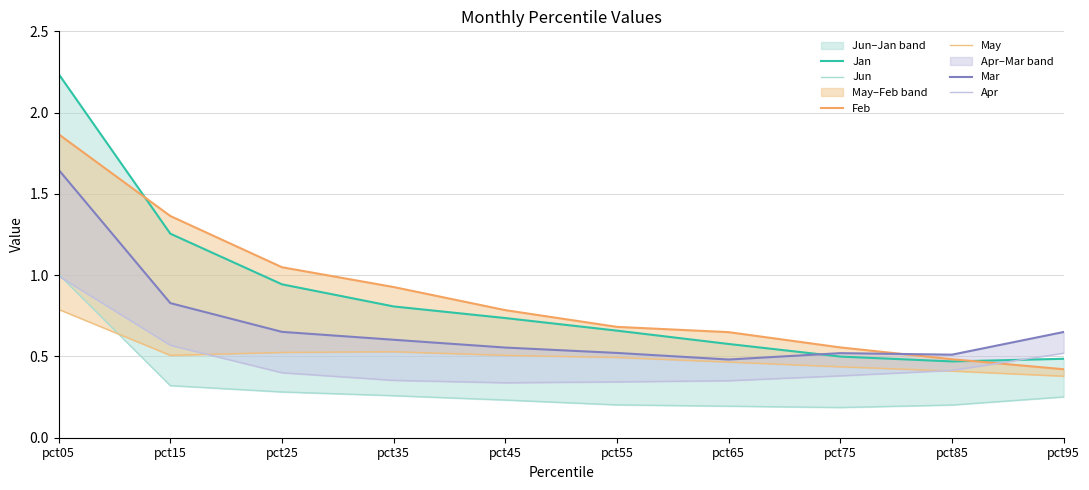

Read the Jun value at pct55.

0.2